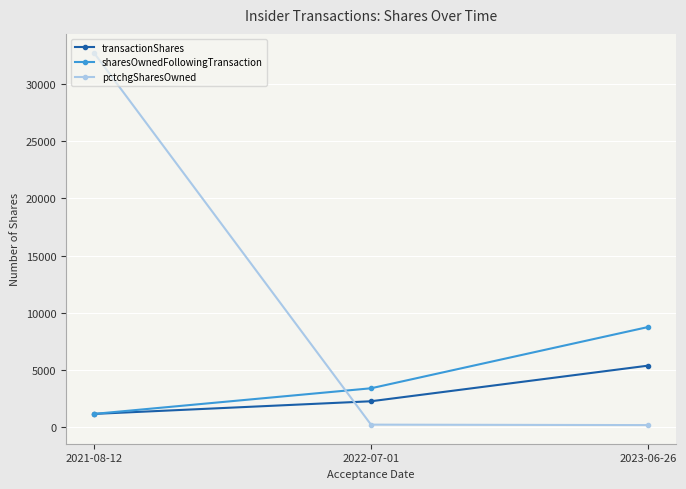

The sharesOwnedFollowingTransaction series shows 3381 at 2022-07-01. True or false?

True